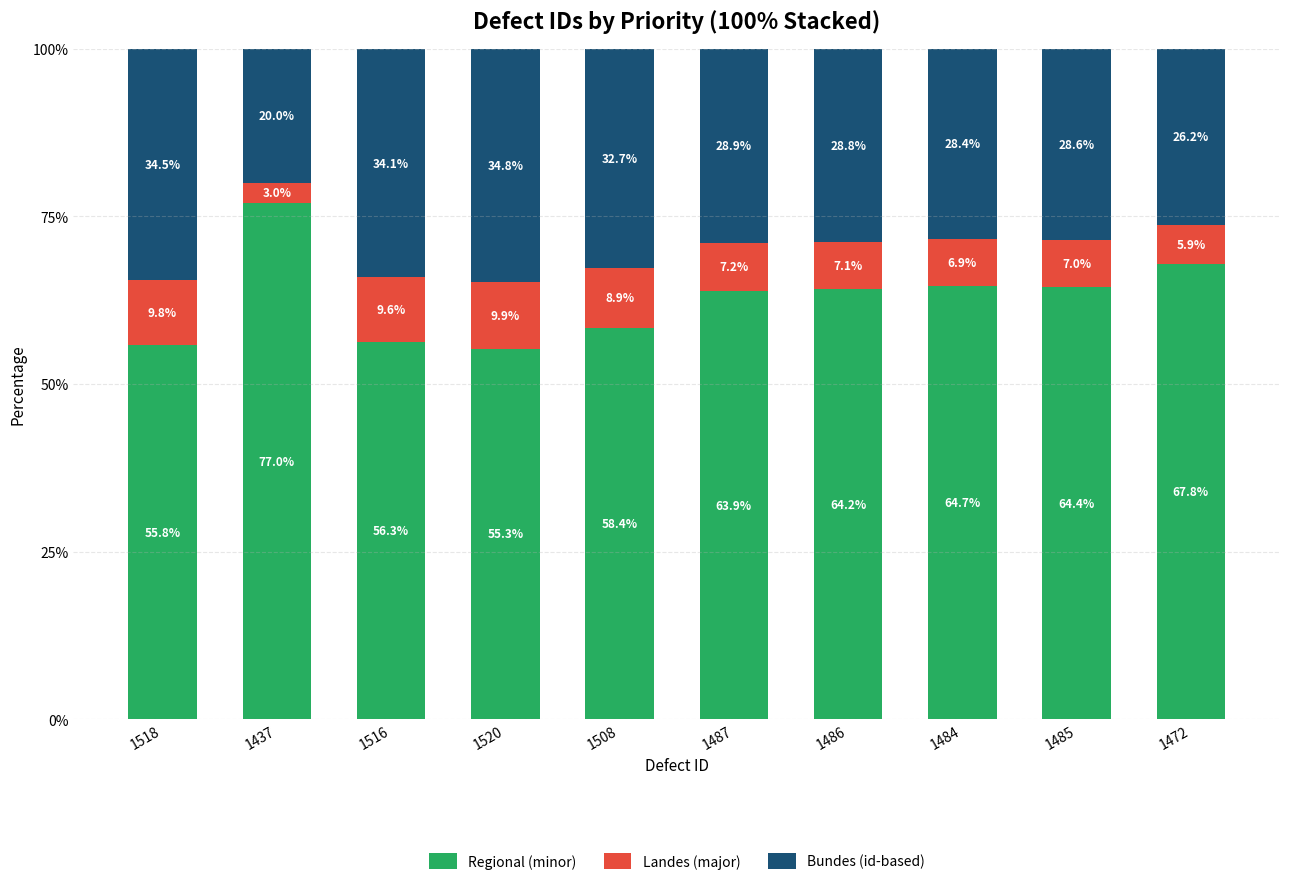

Which category has the lowest value in the Regional (minor) series?

1520